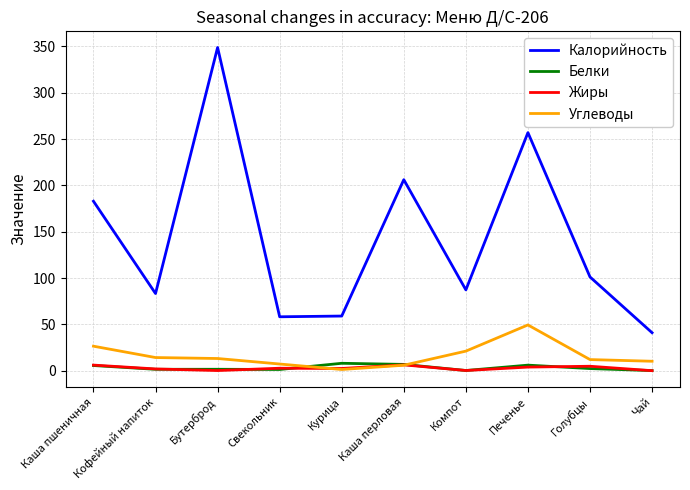

Is it true that Калорийность equals 192.0 at Бутерброд?

False